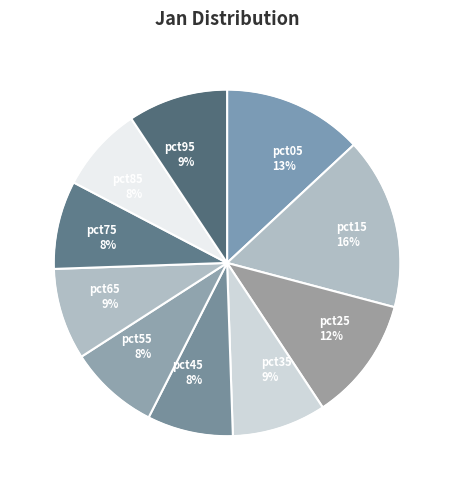

True or false: pct25 accounts for 12% of the total.

True